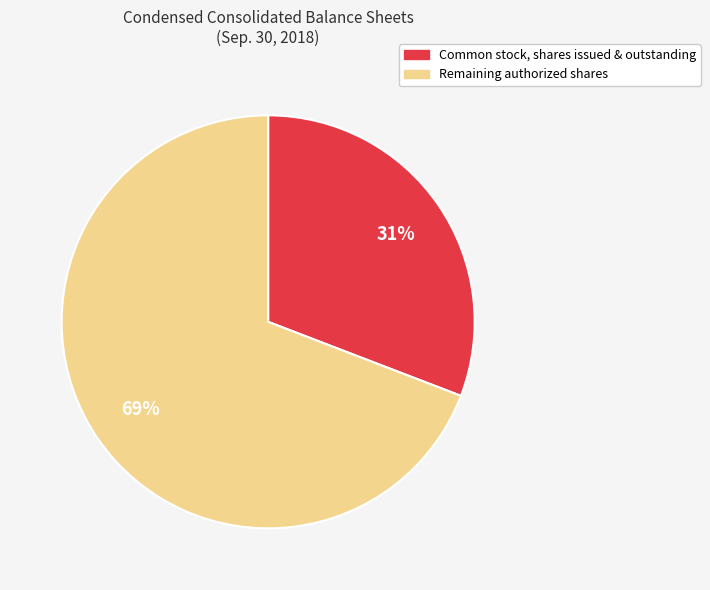

To the nearest percent, what is the average slice percentage?

50%